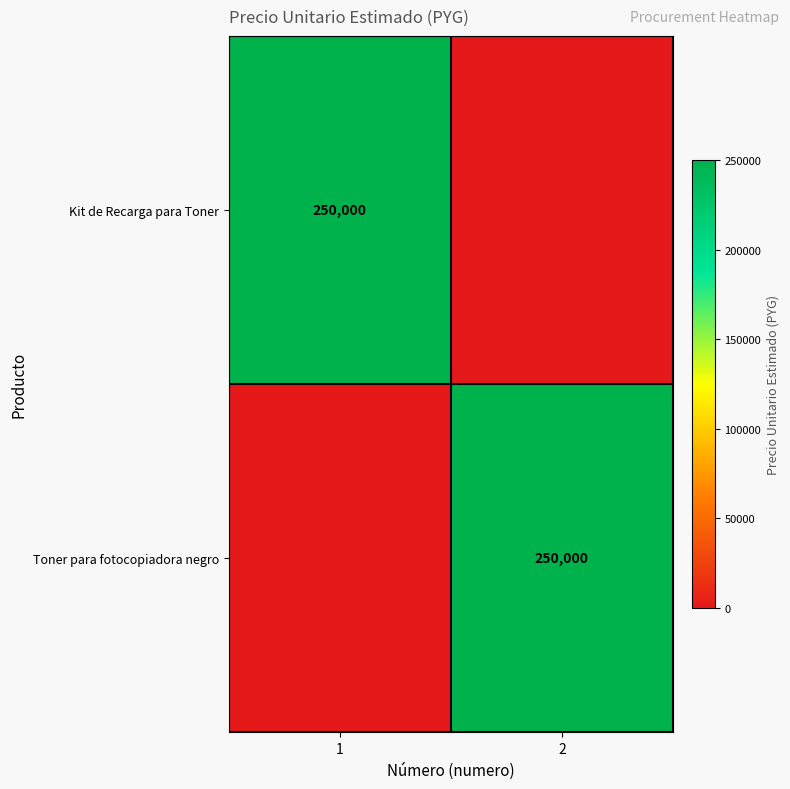

The value of Kit de Recarga para Toner at 1 is 435847. True or false?

False